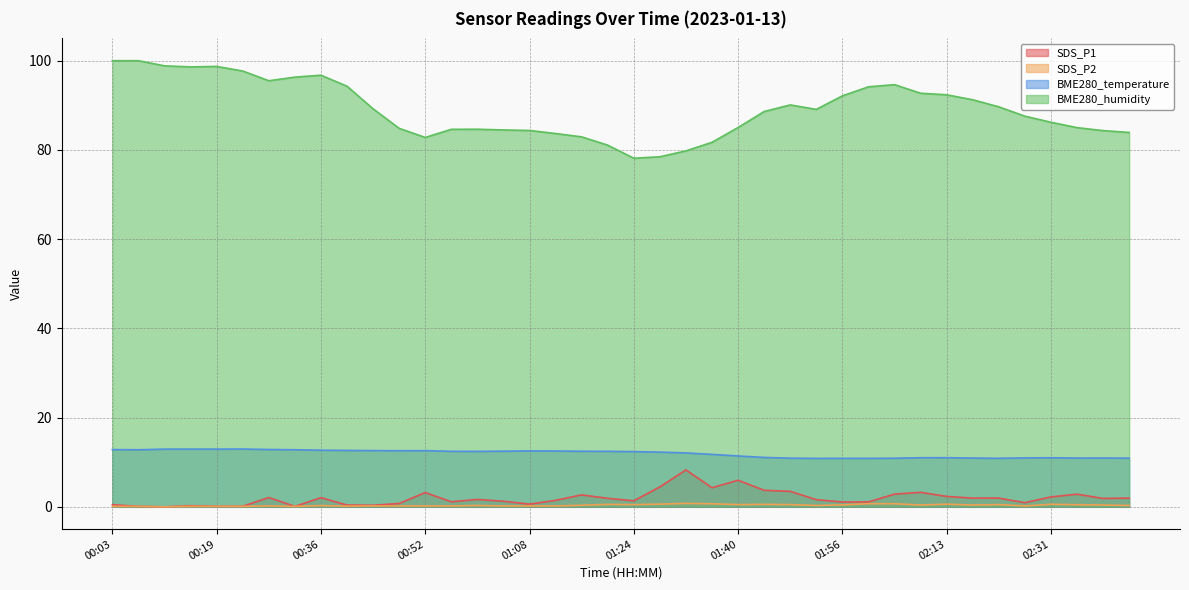

How many lines are shown in the chart?

4